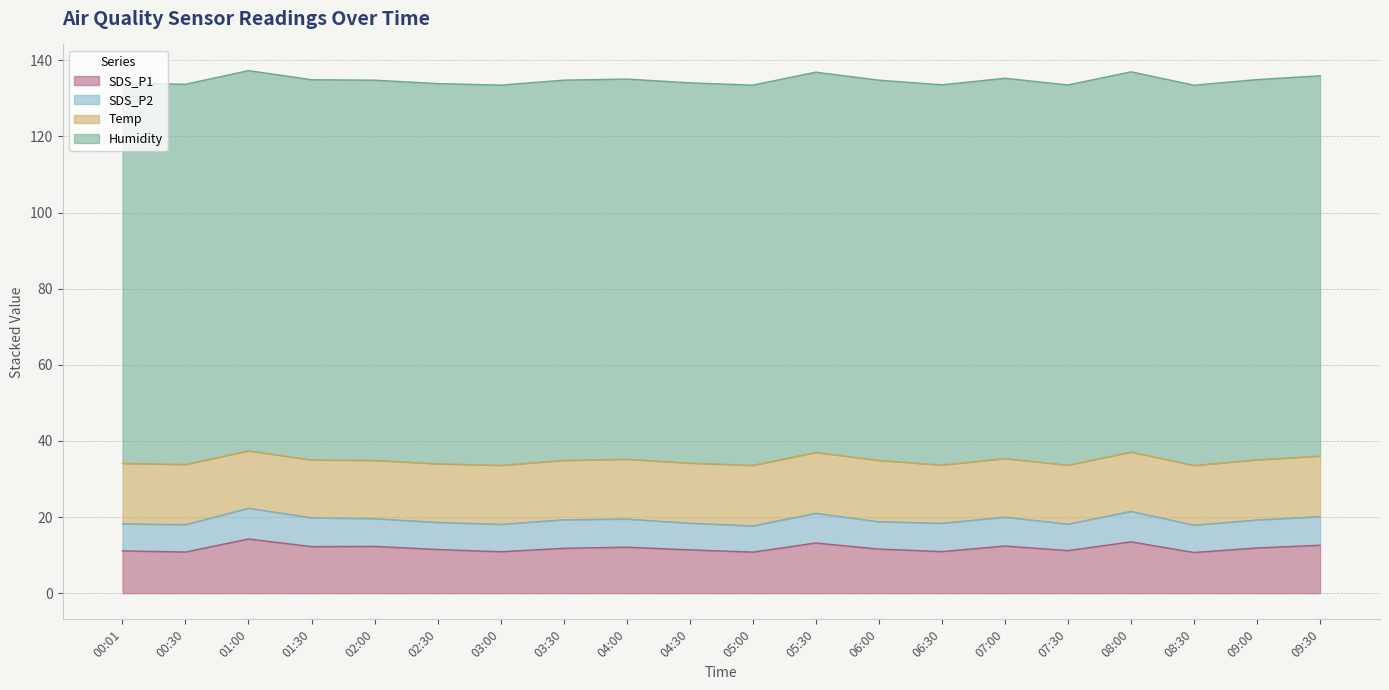

Is it true that SDS_P2 equals 10.4 at 08:30?

False